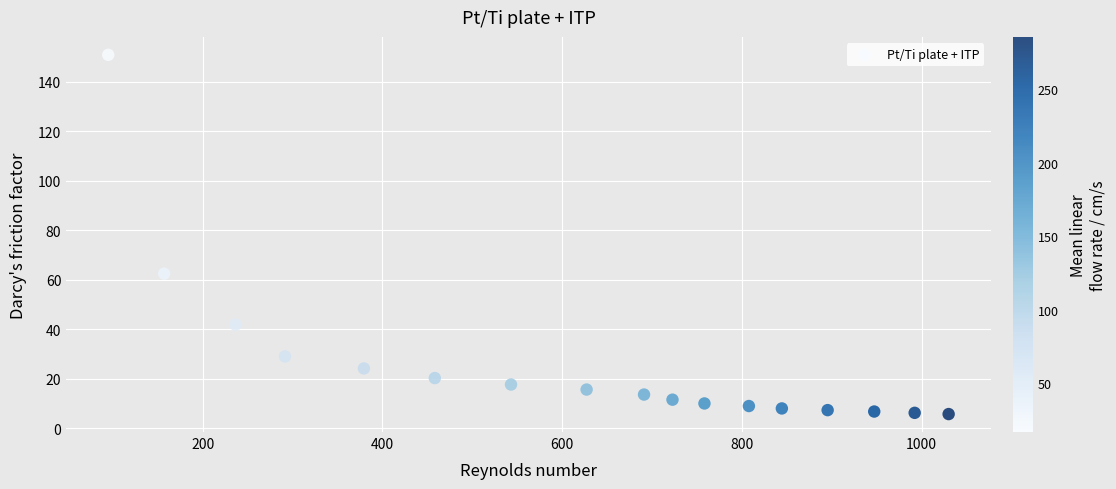

What Y value in the scatter plot is closest to 78?

62.4